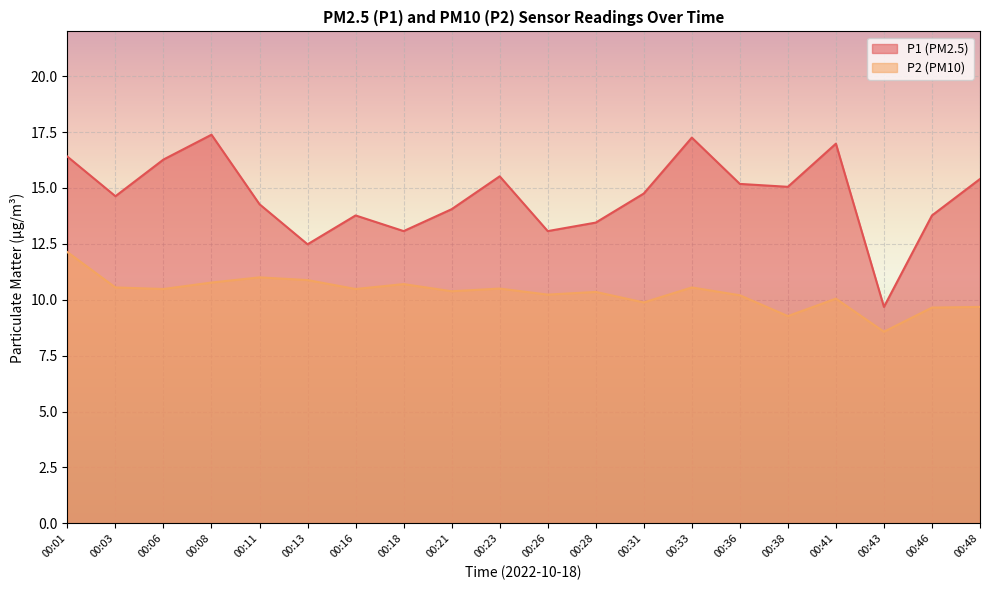

In P1, how many points are higher than both neighbors (excluding endpoints)?

5